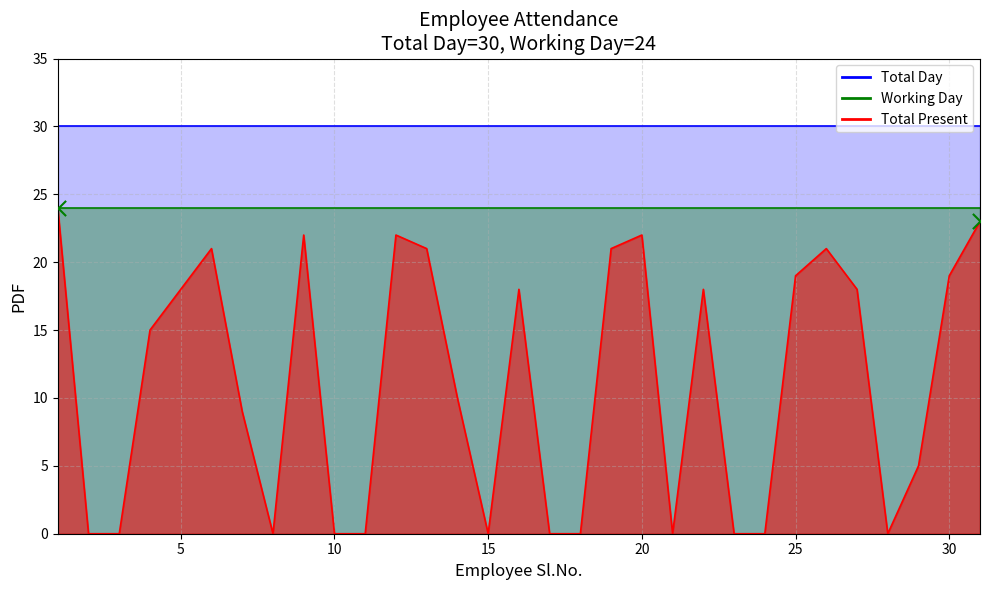

Which series has the largest total across all categories?

Total Day